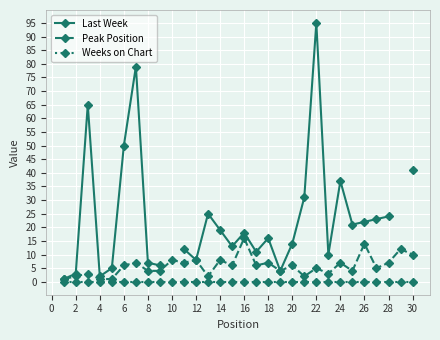

What is the maximum value for Peak Position?

16